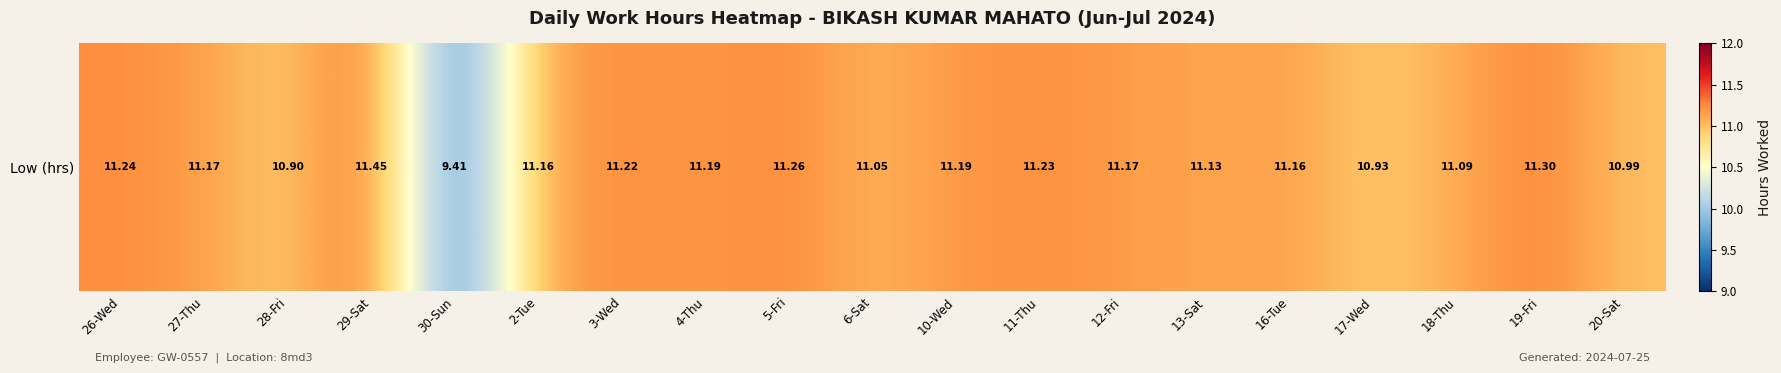

How many data points are less than 11?

4